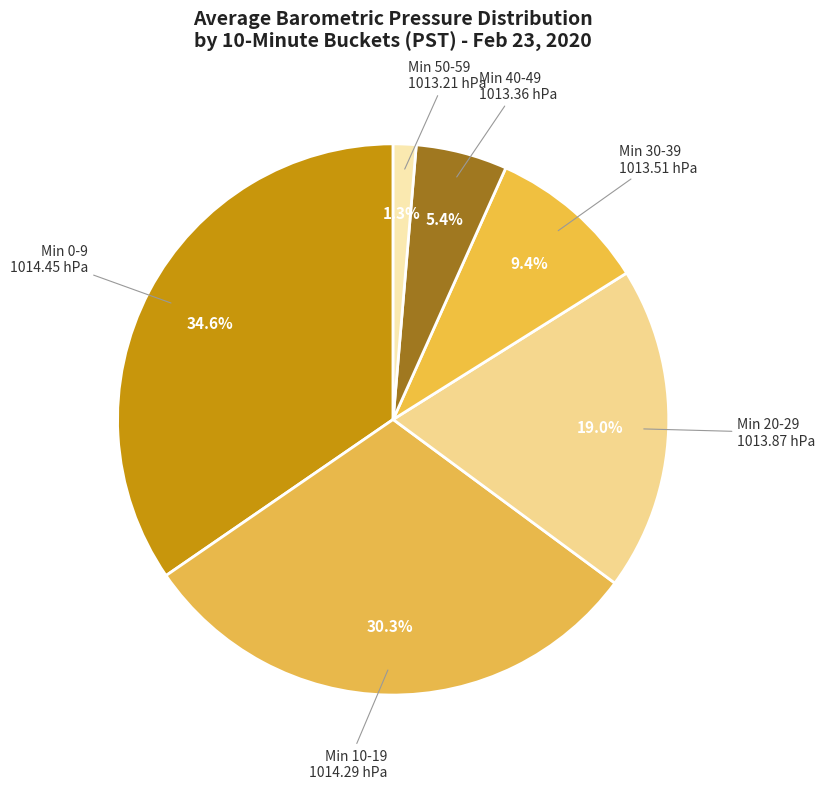

Count the number of slices in the pie.

6